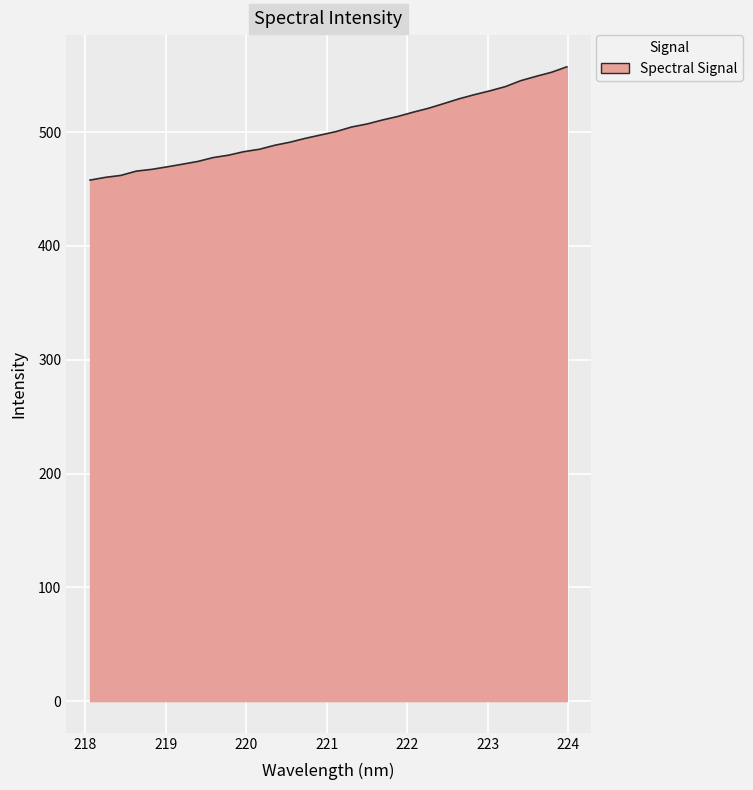

What is the difference between the maximum and minimum values?

99.5